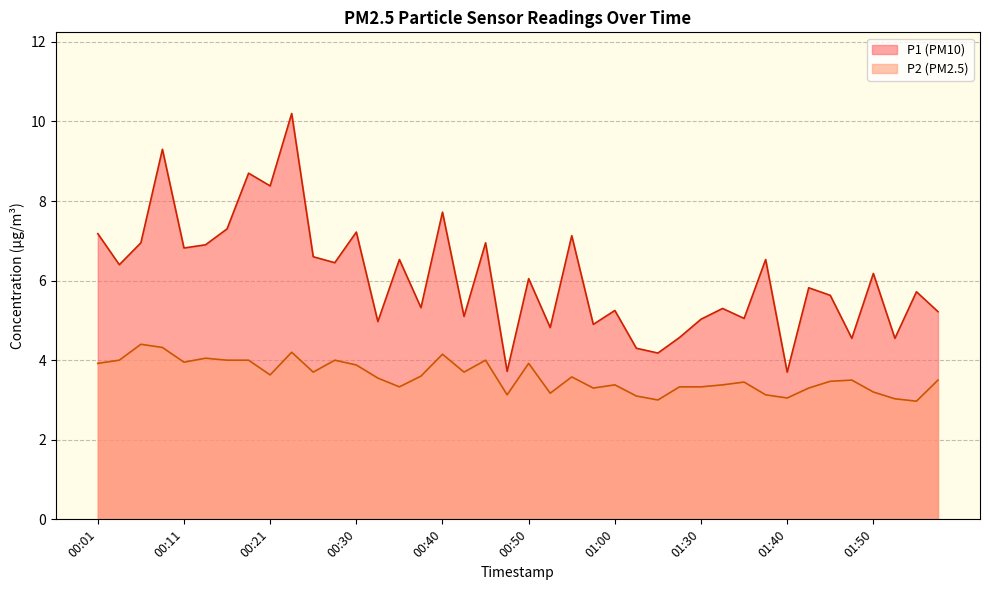

How many data points in P1 are less than 6?

20